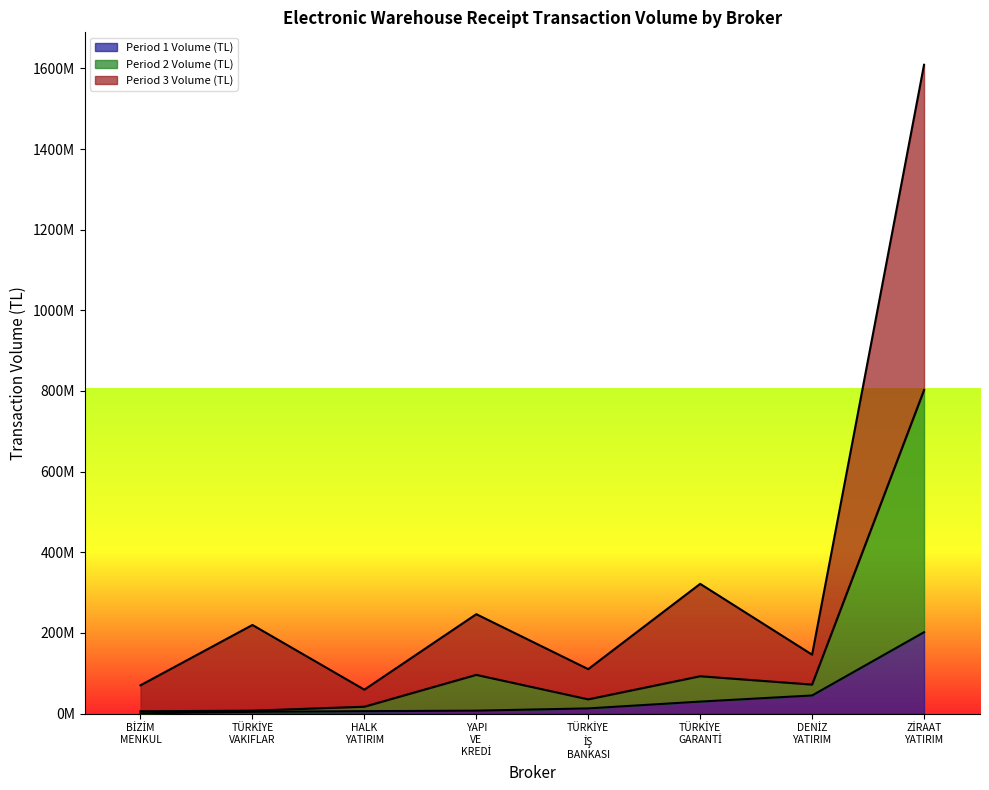

Reading left to right, transcribe all the data shown in this chart.

Period 1 Volume (TL): 719400.0	4418103.0	6069000.0	7319701.0	12947350.9	29805044.7	45002181.0	201914898.4
Period 2 Volume (TL): 5733664.8	7317714.3	17101117.1	96103719.7	35383770.8	92658807.9	72012691.0	802278924.8
Period 3 Volume (TL): 70211054.4	219801214.2	59366113.3	246562477.9	110253488.6	321770723.8	146179620.1	1608930061.4